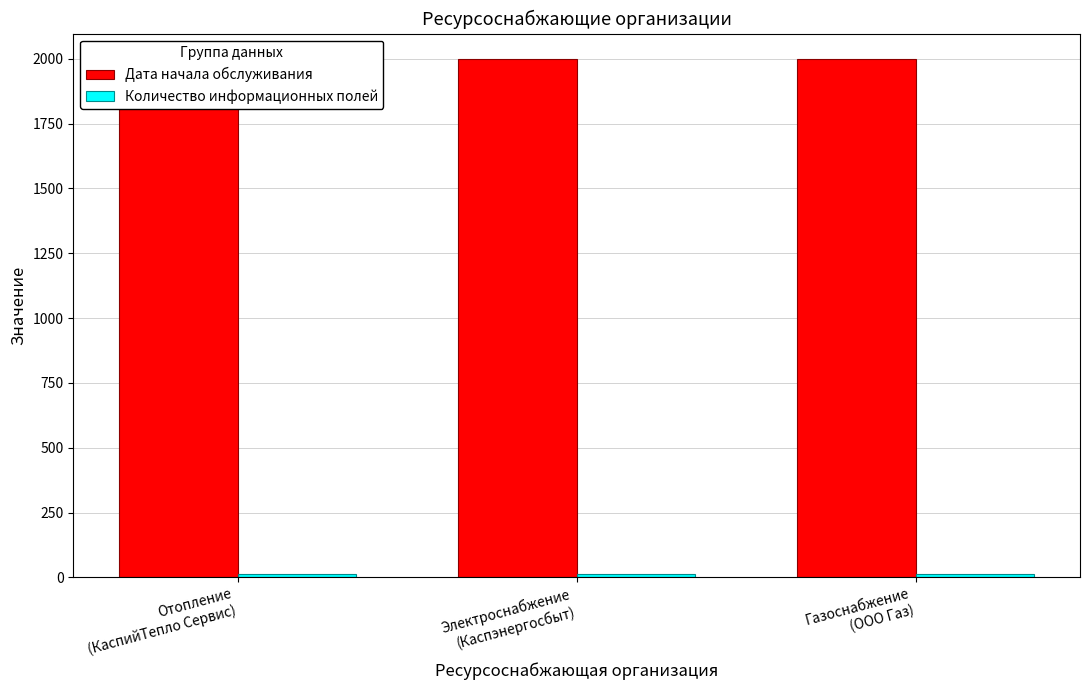

Which series changed the most between Отопление
(КаспийТепло Сервис) and Газоснабжение
(ООО Газ)?

Дата начала обслуживания